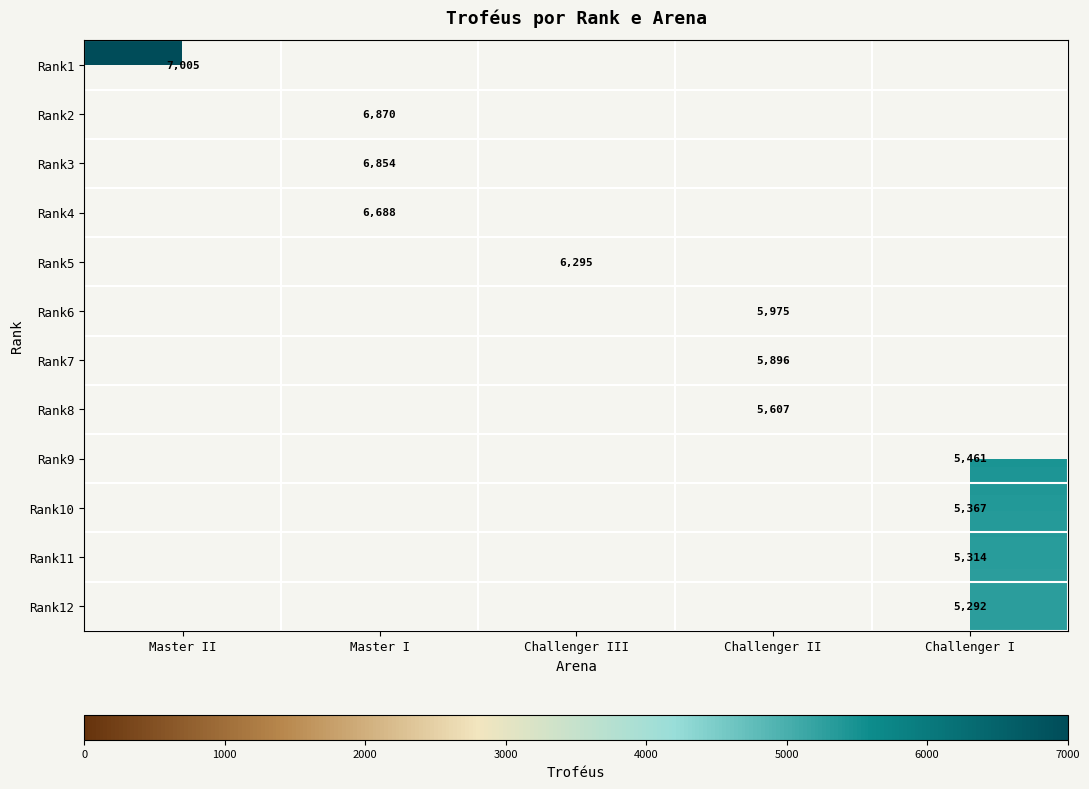

Is the value of Rank3 at Challenger I greater than the value of Rank6 at Challenger I?

No